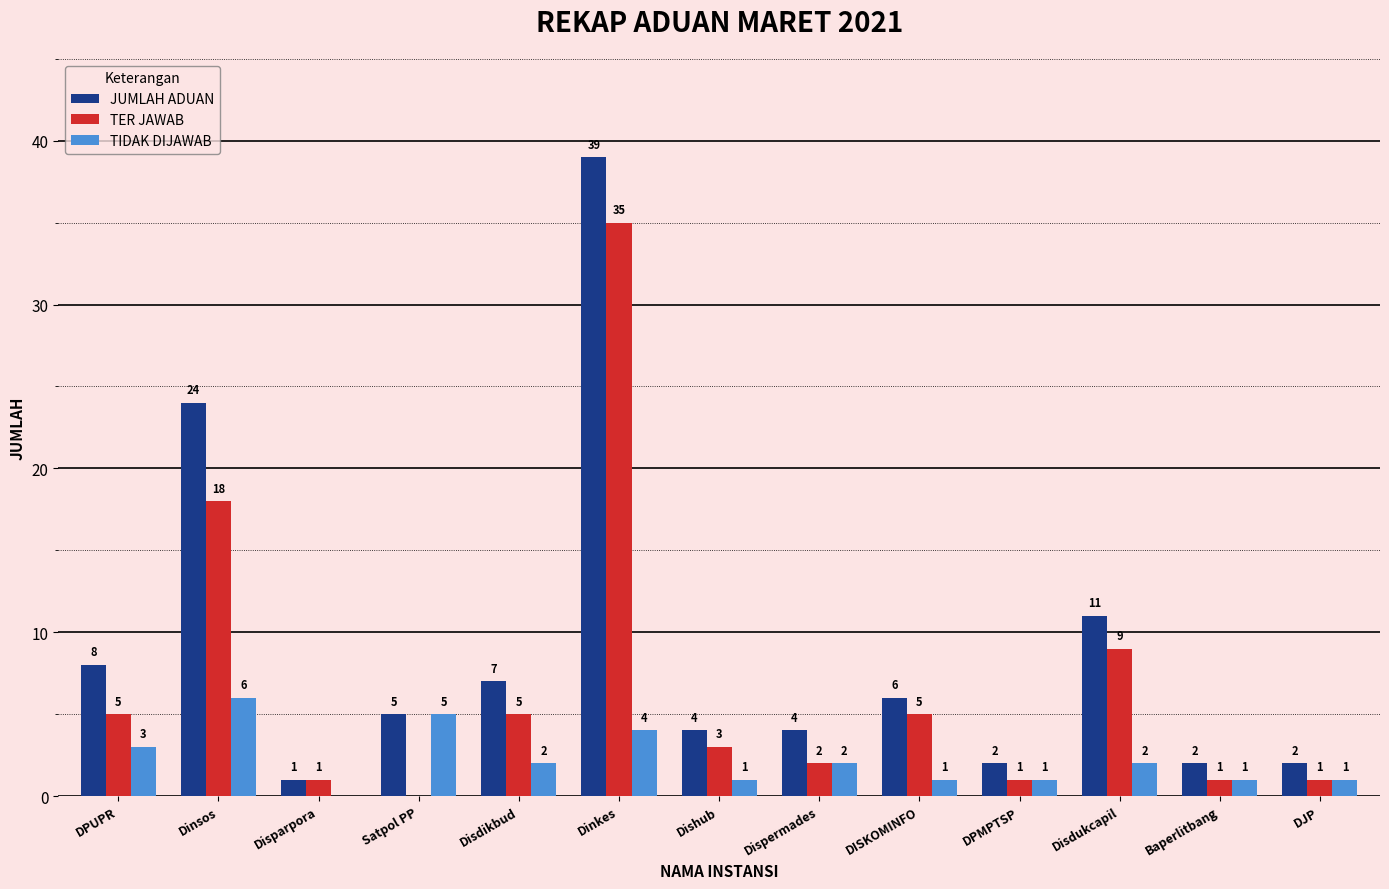

True or false: JUMLAH ADUAN has a value of 3 at DISKOMINFO.

False